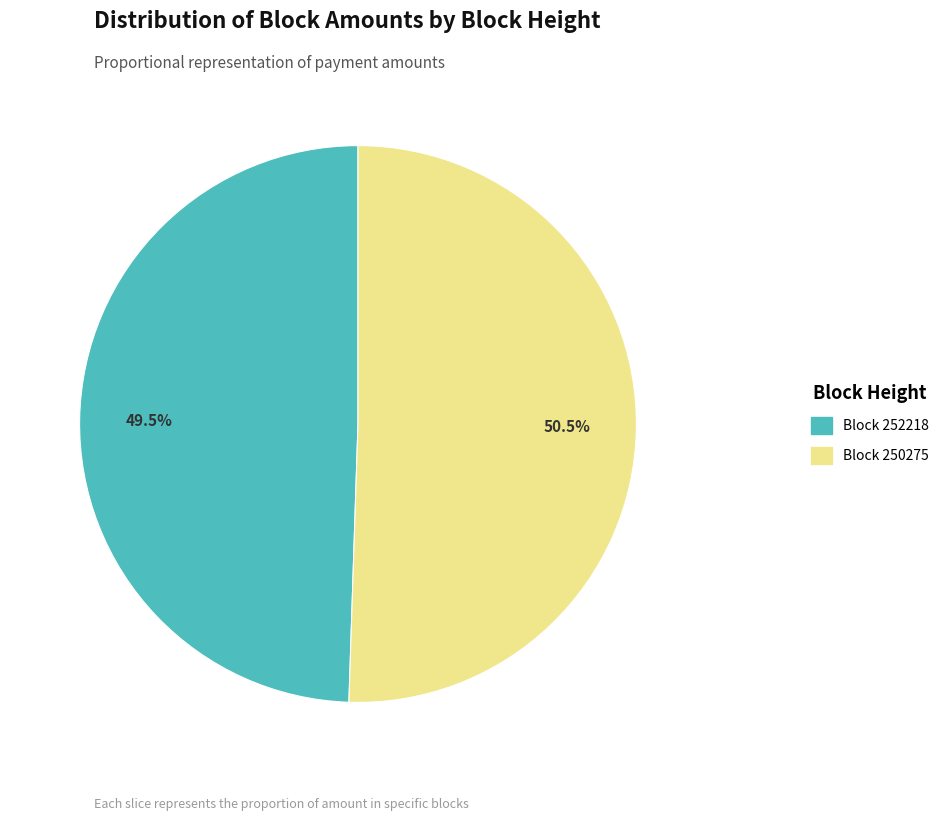

Does any single category account for the majority?

Yes